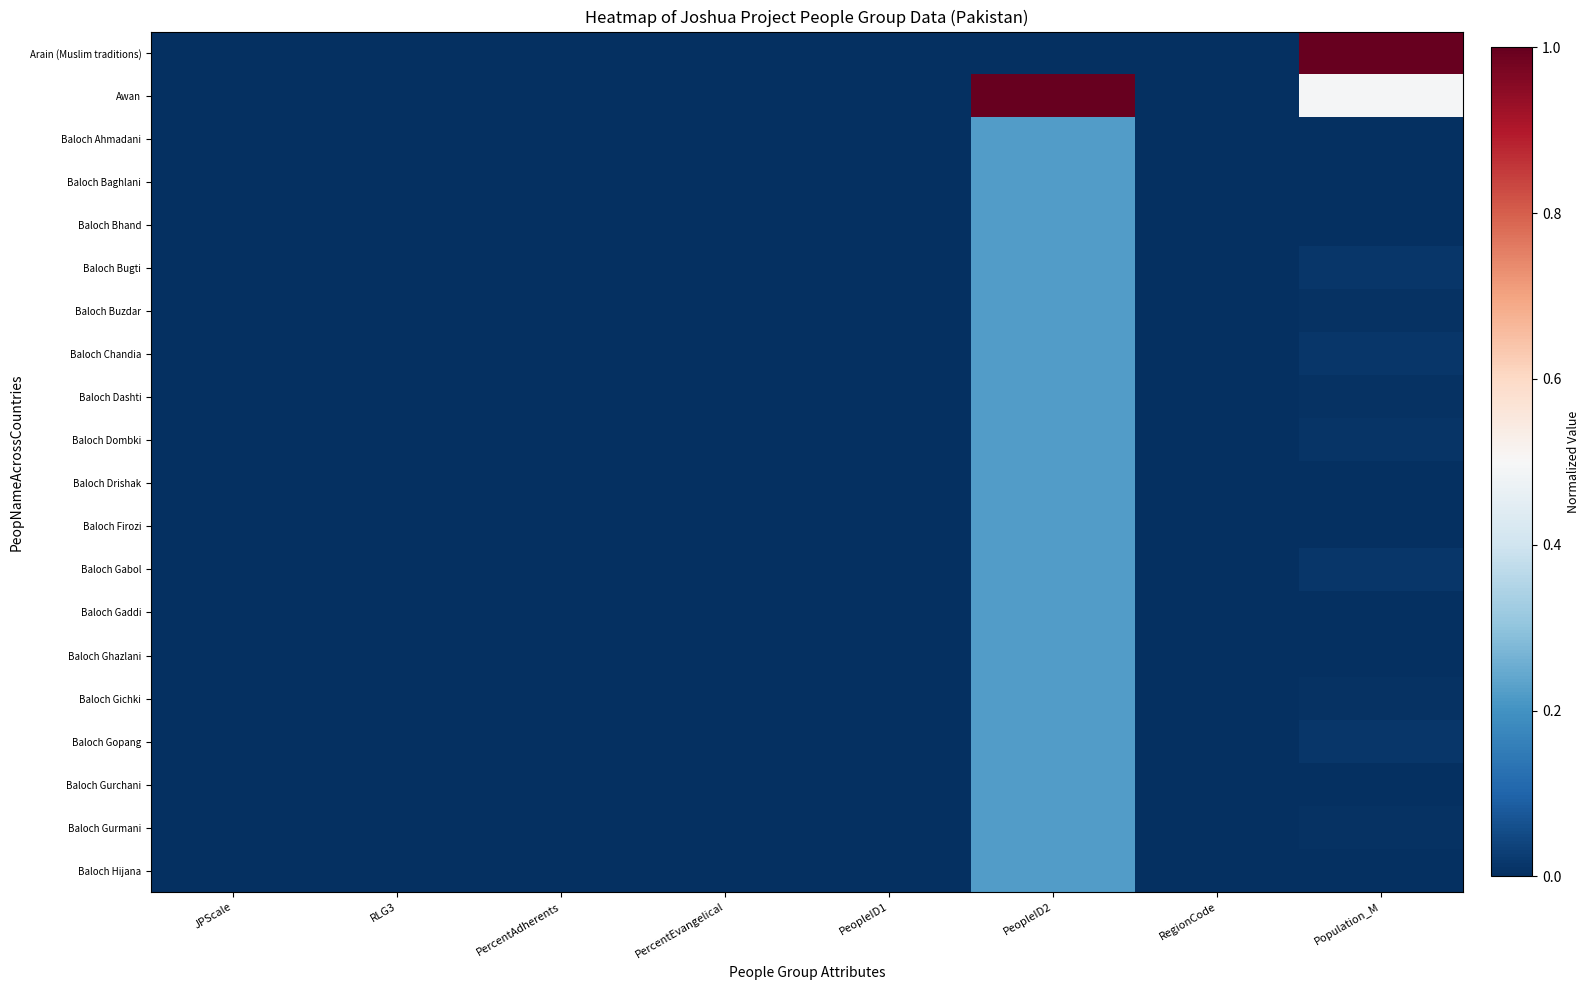

At how many categories does at least one series exceed 0?

2